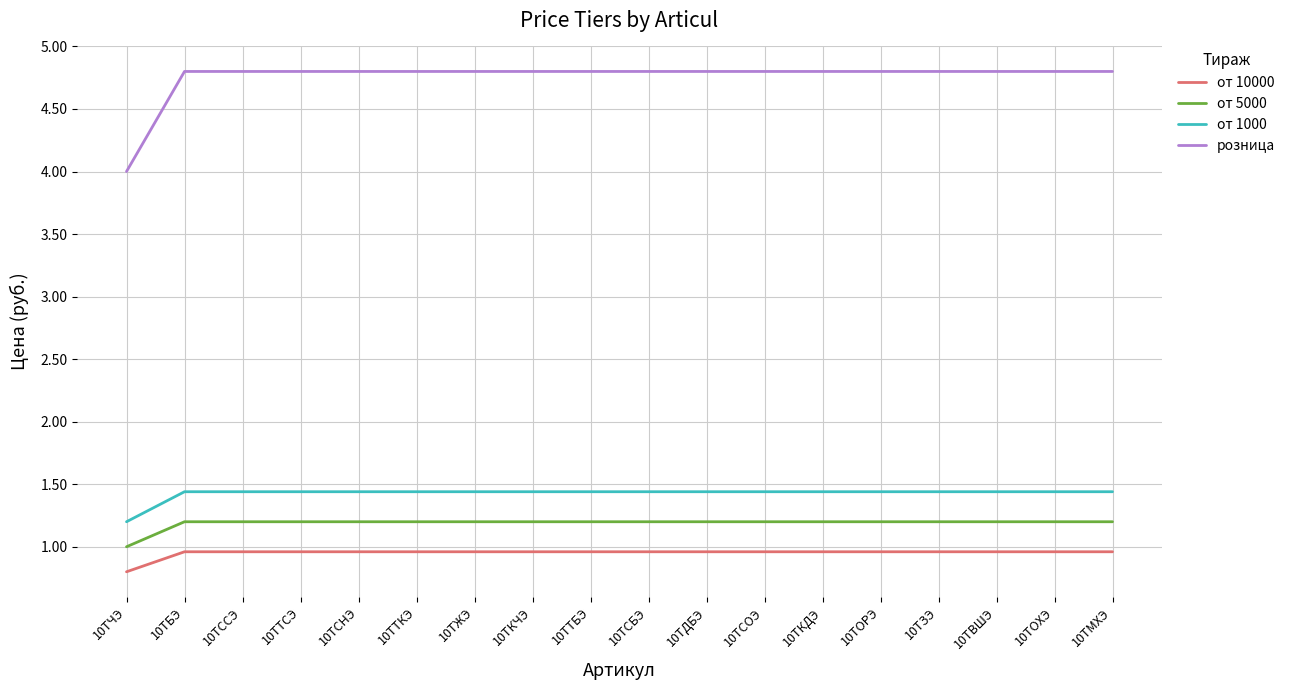

Does the chart have visible grid lines?

Yes